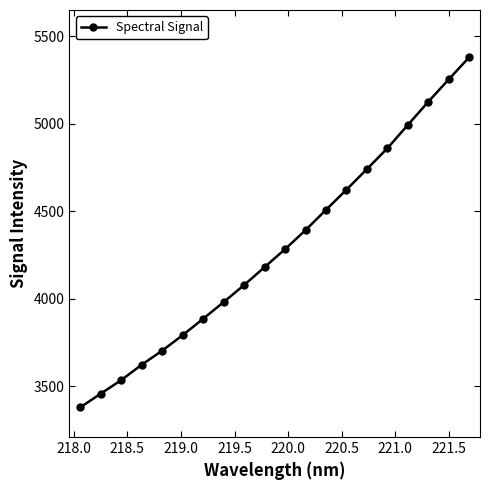

What is the sum of all values?

85792.3